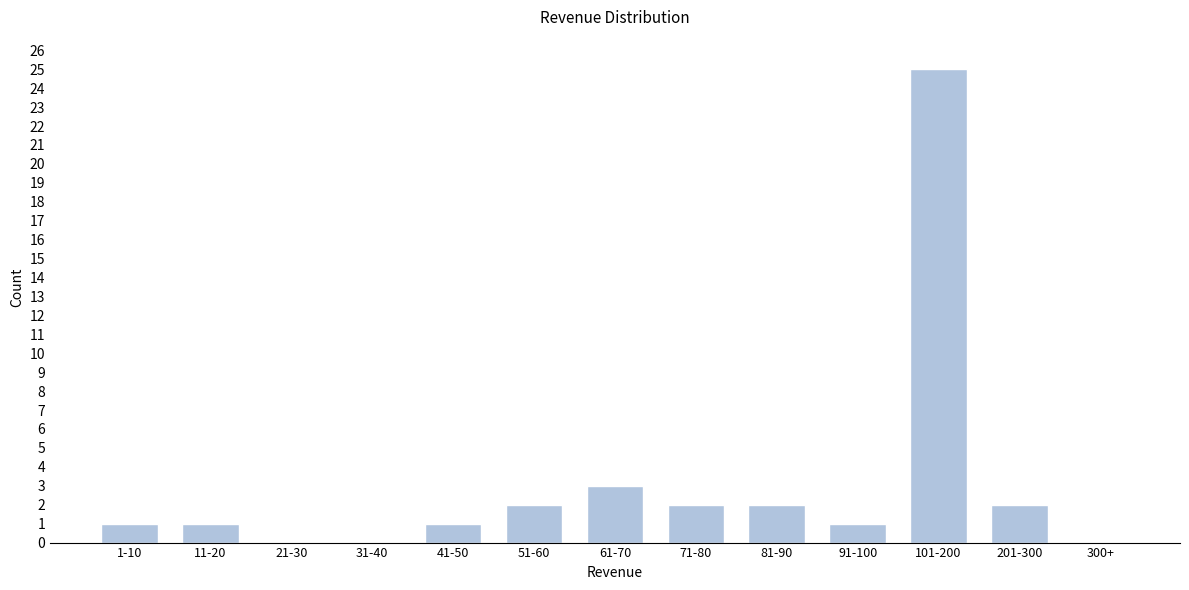

Reading right to left, extract all data points from this chart.

300+=0	201-300=2	101-200=25	91-100=1	81-90=2	71-80=2	61-70=3	51-60=2	41-50=1	31-40=0	21-30=0	11-20=1	1-10=1